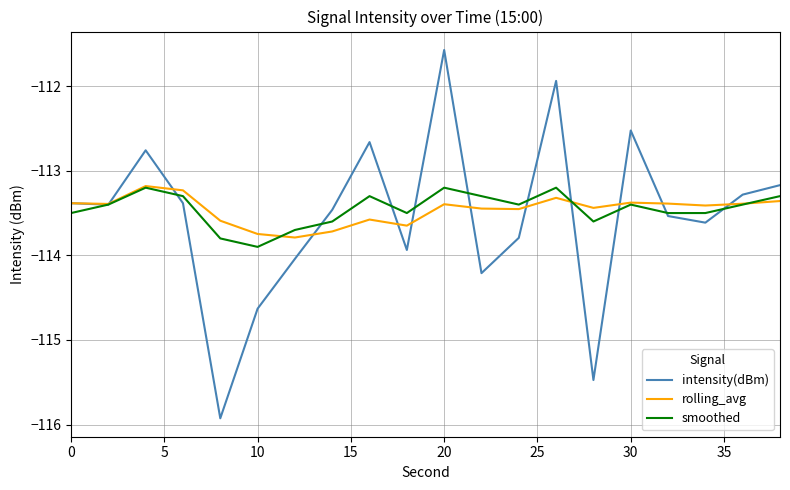

How many lines are shown in the chart?

3